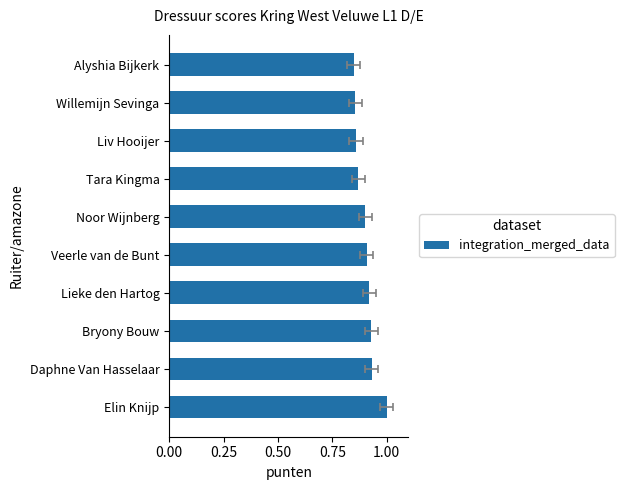

What is the maximum value shown in the chart?

1.0